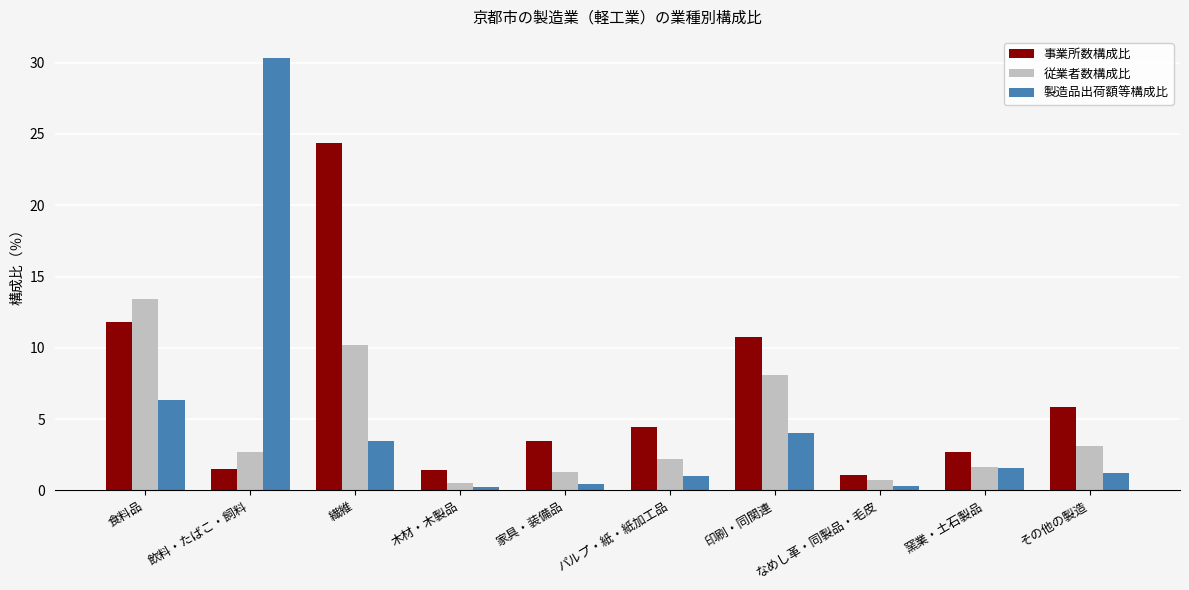

Are the bars grouped side by side (vs. stacked)?

Yes